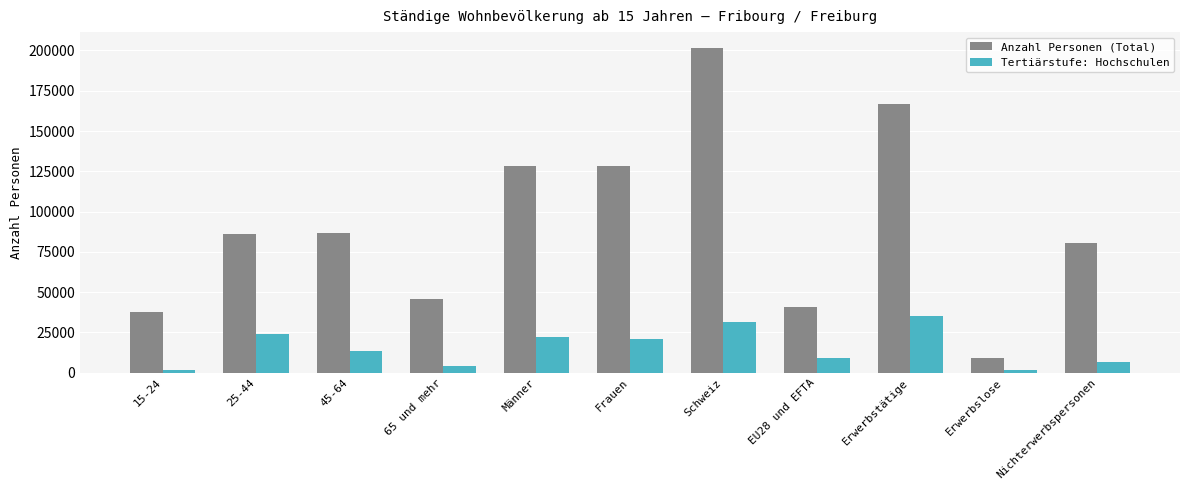

How many data points in Anzahl Personen (Total) are above 86312?

6